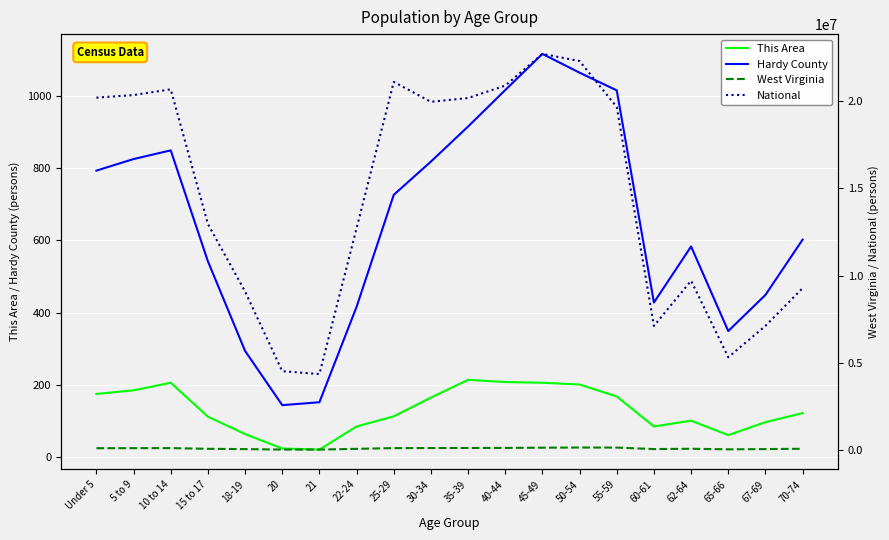

How many data points in West Virginia are less than 104060?

10